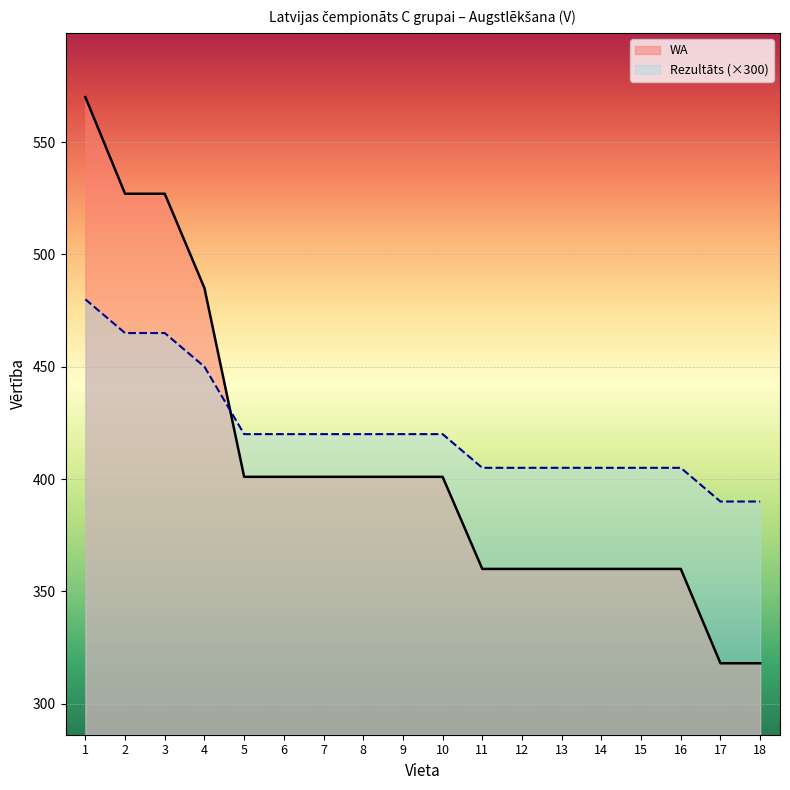

Which series ends up on top after the final intersection of Rezultāts (×300) and WA?

Rezultāts (×300)